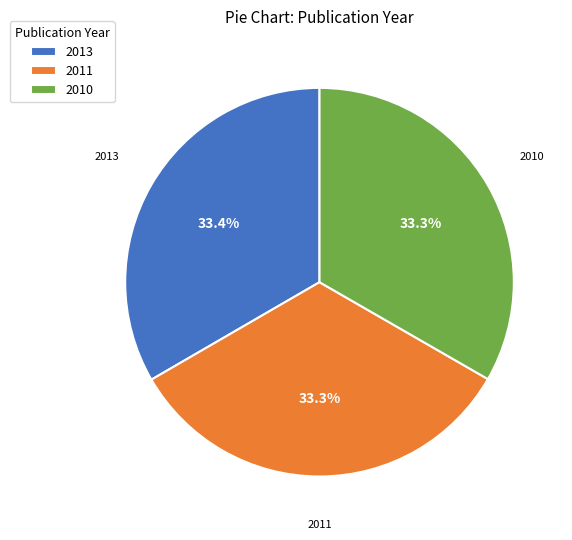

Does 2010 account for over 50% of the chart?

No